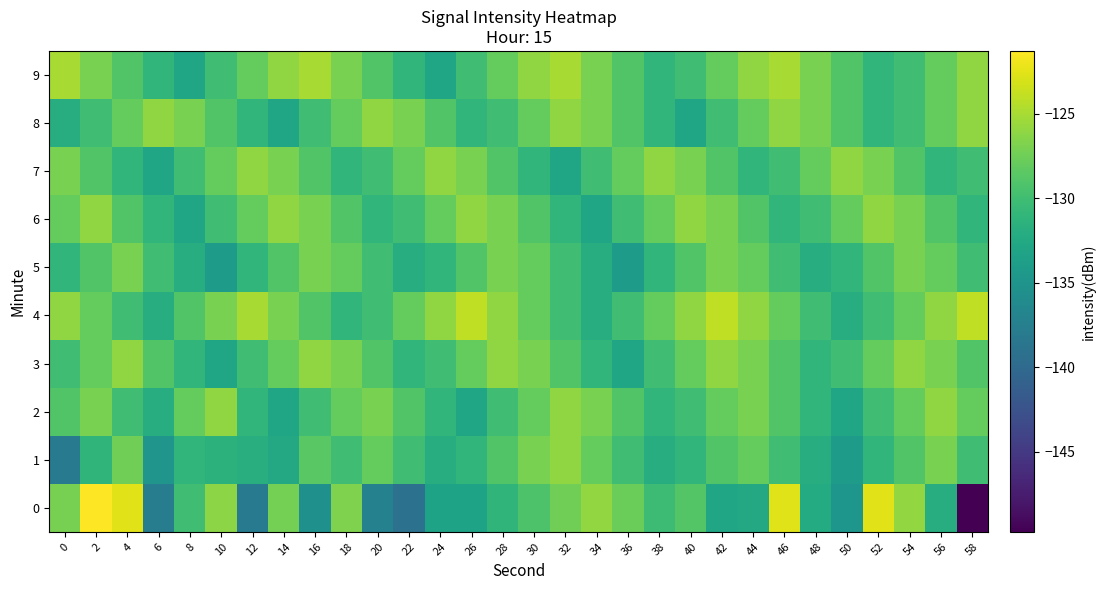

Rank the series at 40 from lowest to highest value.

8, 1, 2, 9, 5, 0, 3, 7, 4, 6